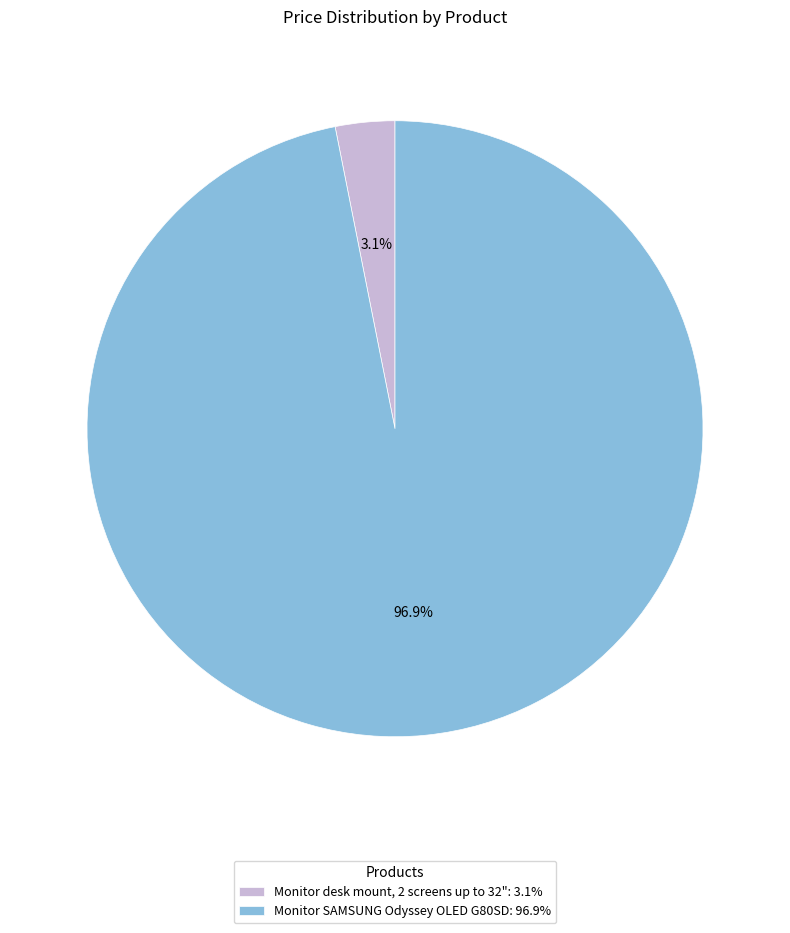

Rank the categories by value from highest to lowest.

Monitor SAMSUNG Odyssey OLED G80SD, Monitor desk mount, 2 screens up to 32"